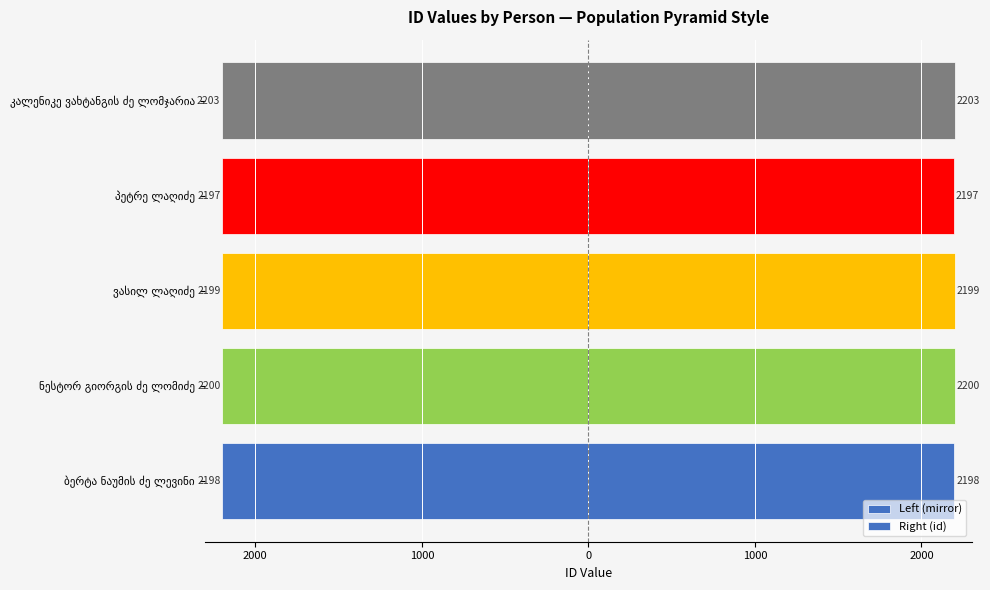

What is the smallest value displayed?

-2203